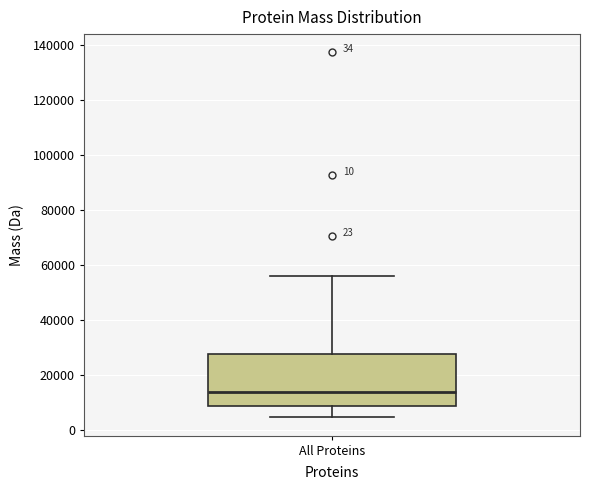

Where does the median line of the box for All Proteins sit on the y-axis? The values are not printed on the chart, so give them approximately, as read against the axis.

14000